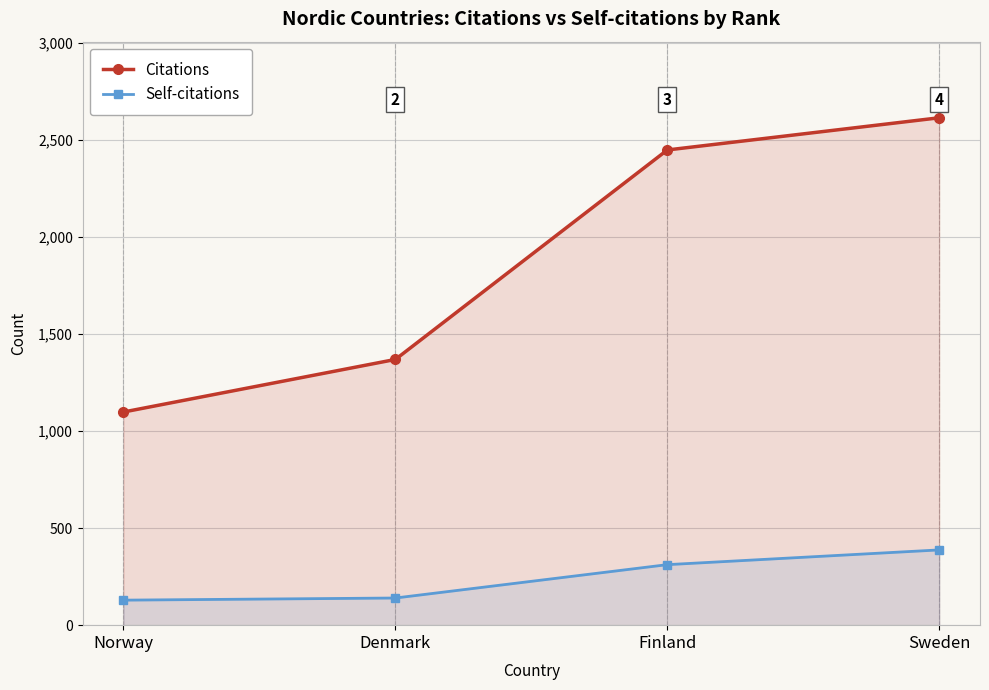

What is the label of the 1st point from the left?

Norway